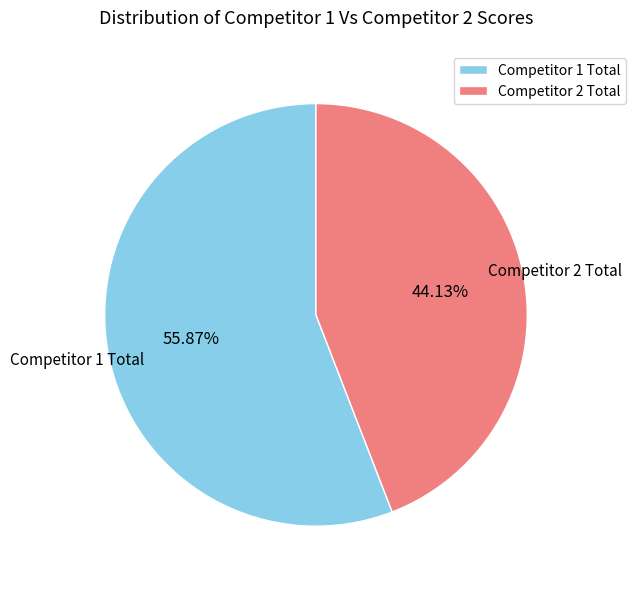

Rank the categories by value from lowest to highest.

Competitor 2 Total, Competitor 1 Total